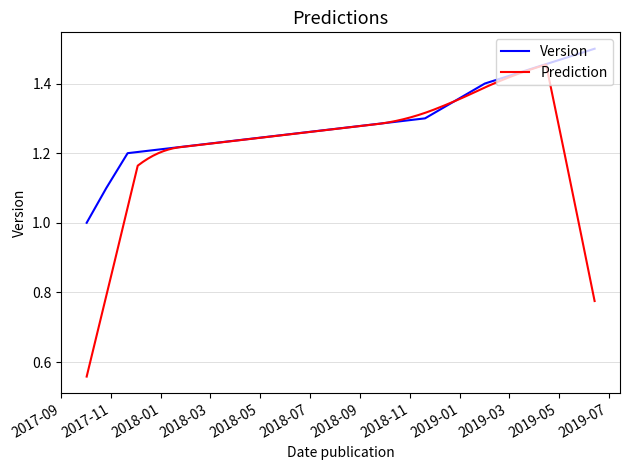

True or false: there are more than 2 points higher than both neighbors.

False